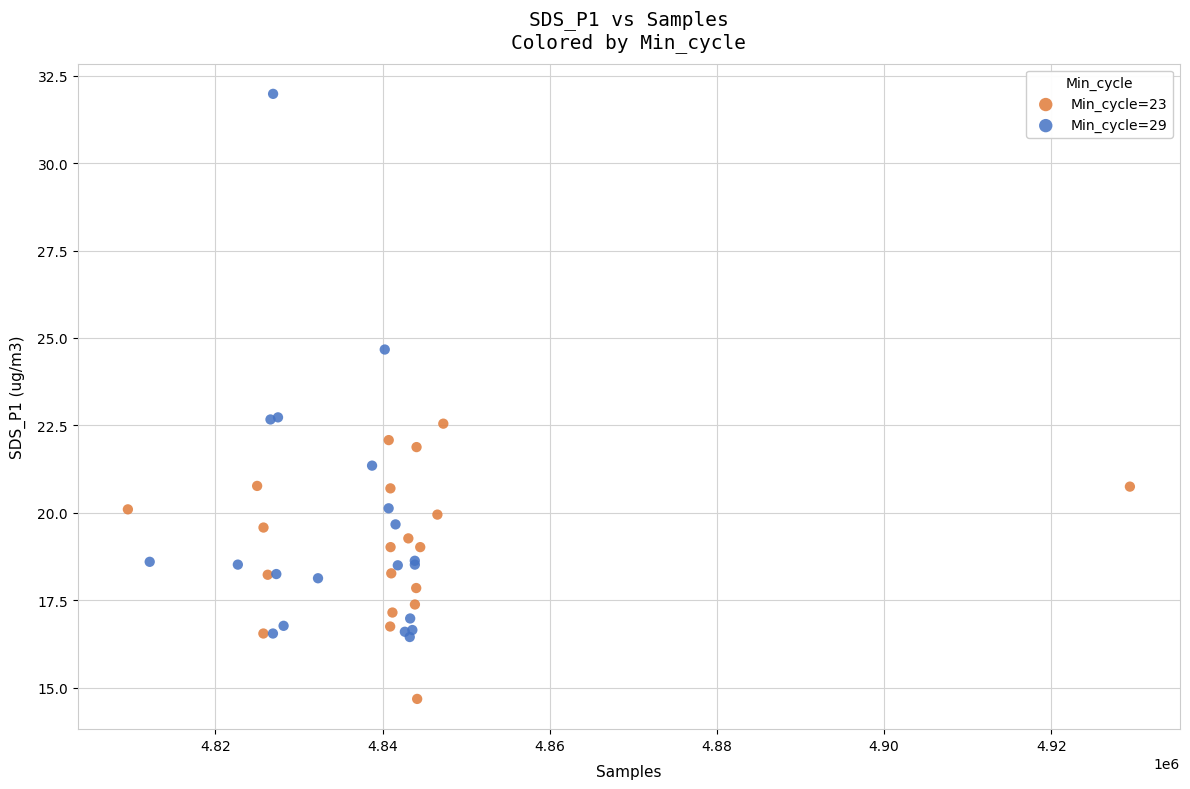

Which series reaches the maximum Y coordinate?

Min_cycle=29